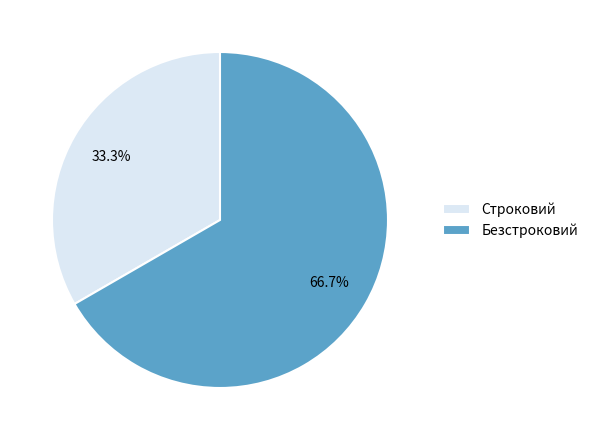

To the nearest percent, what is the difference between the Строковий and Безстроковий slice percentages?

33%